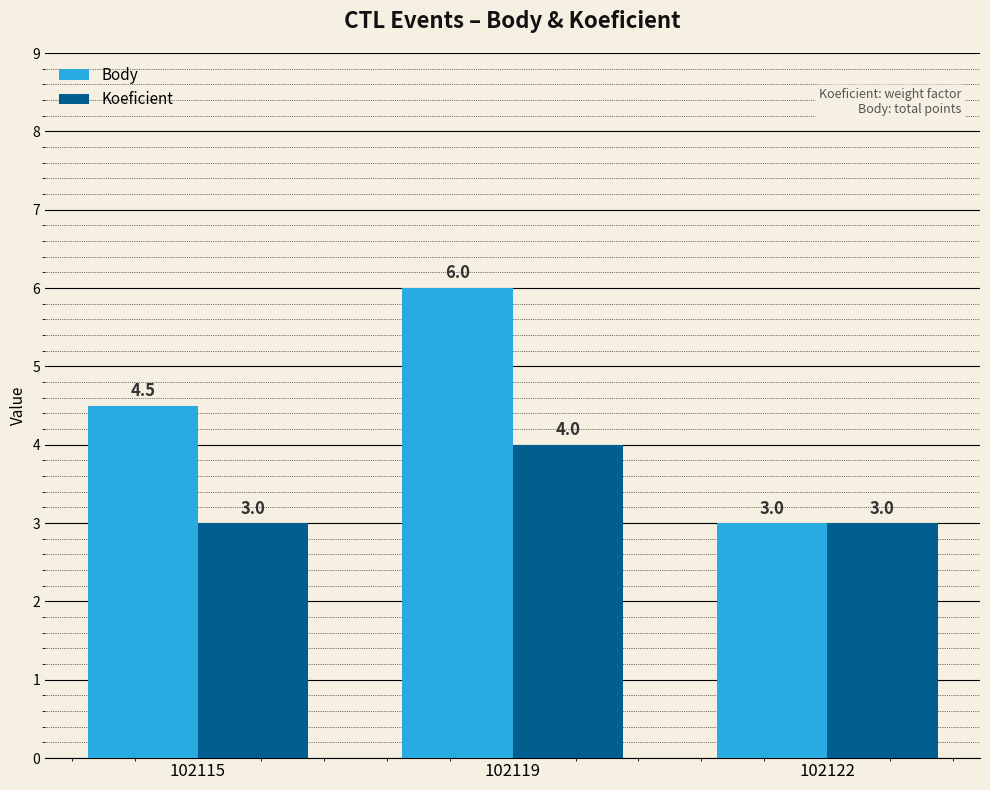

Count the Body values in the range 3 to 6.

3